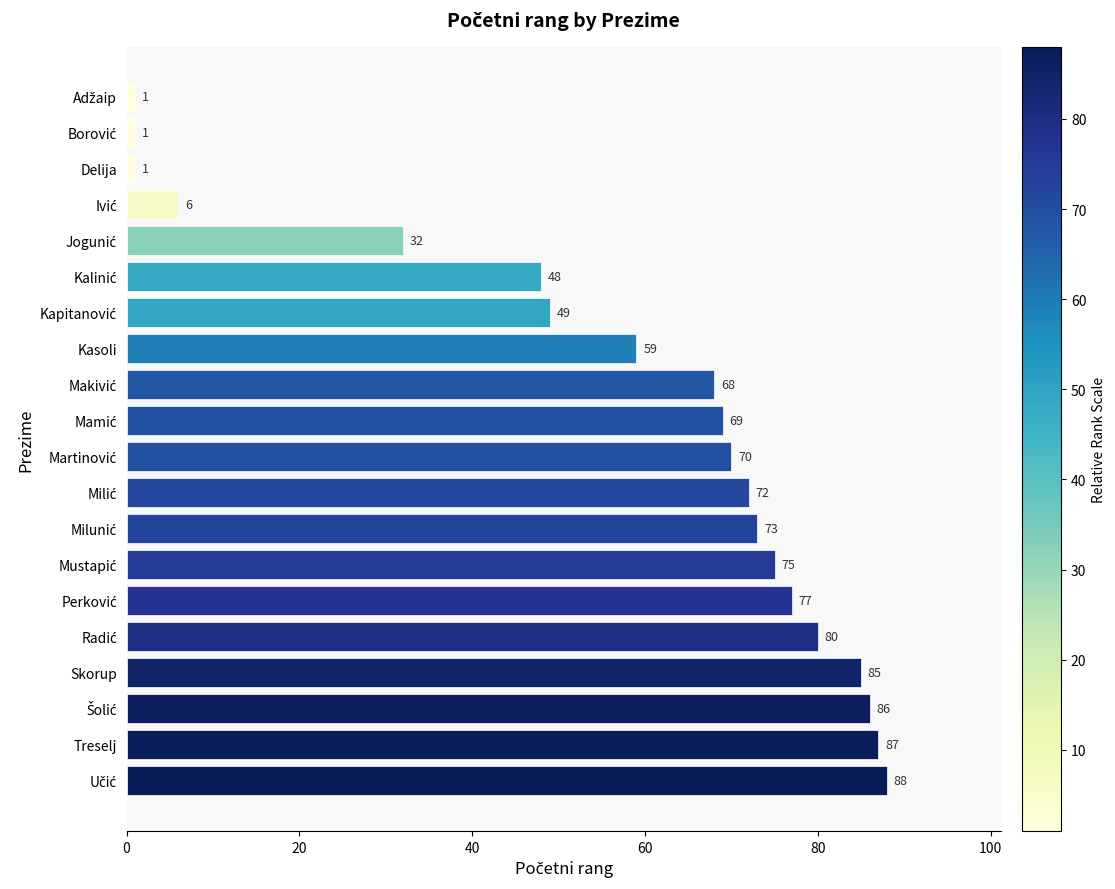

What is the sum of all values?

1127